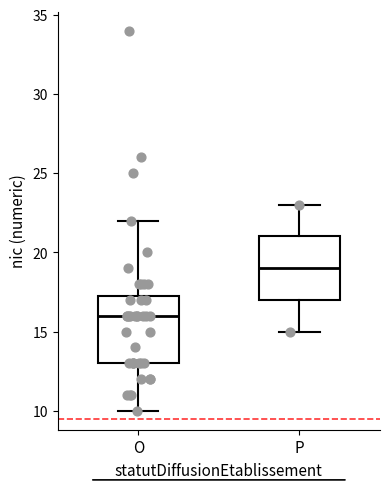

Where does the lower whisker of the box for O end on the y-axis? The values are not printed on the chart, so give them approximately, as read against the axis.

10.0